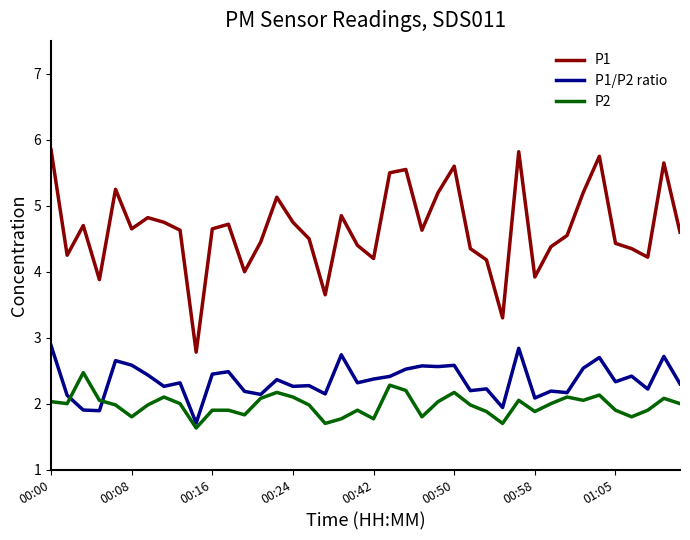

Which series has the largest total across all categories?

P1